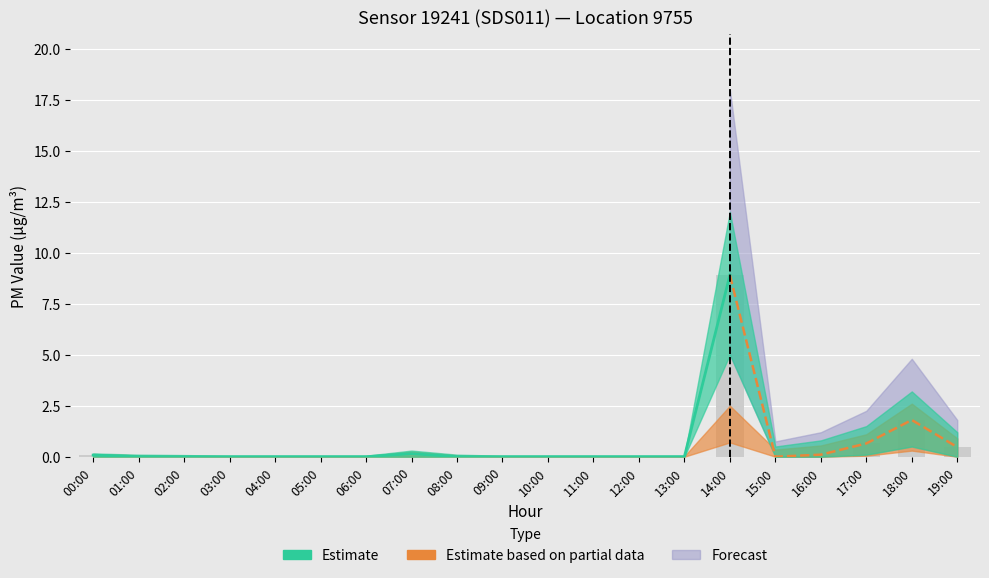

At which category does the chart reach its minimum across all series?

01:00